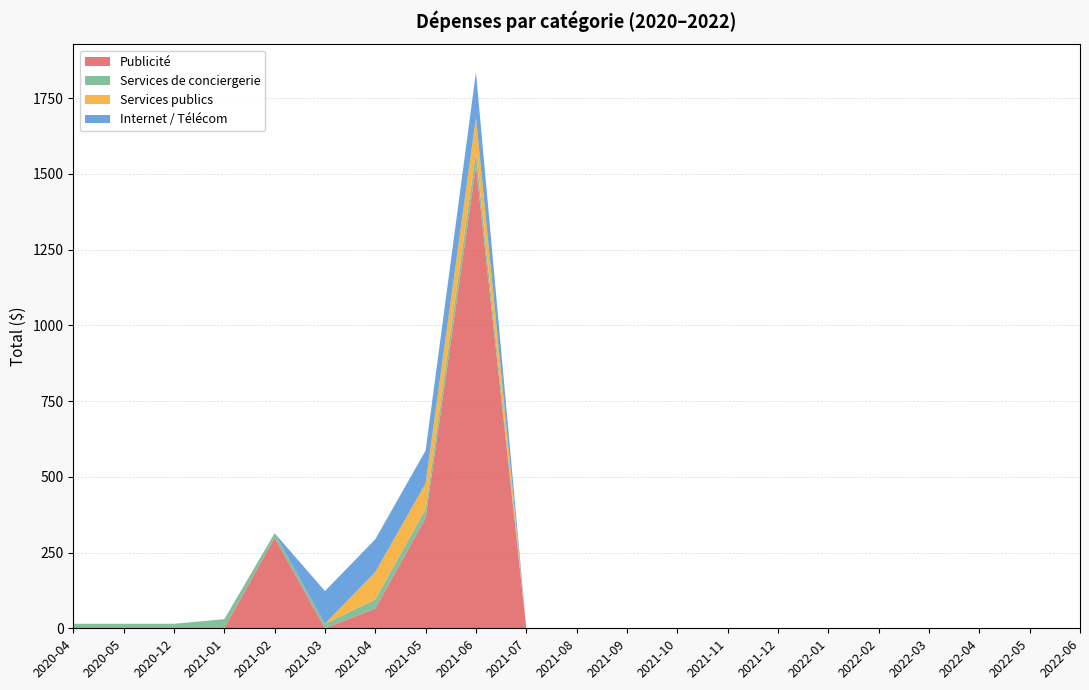

At which category is the sum across all series the highest?

2021-06